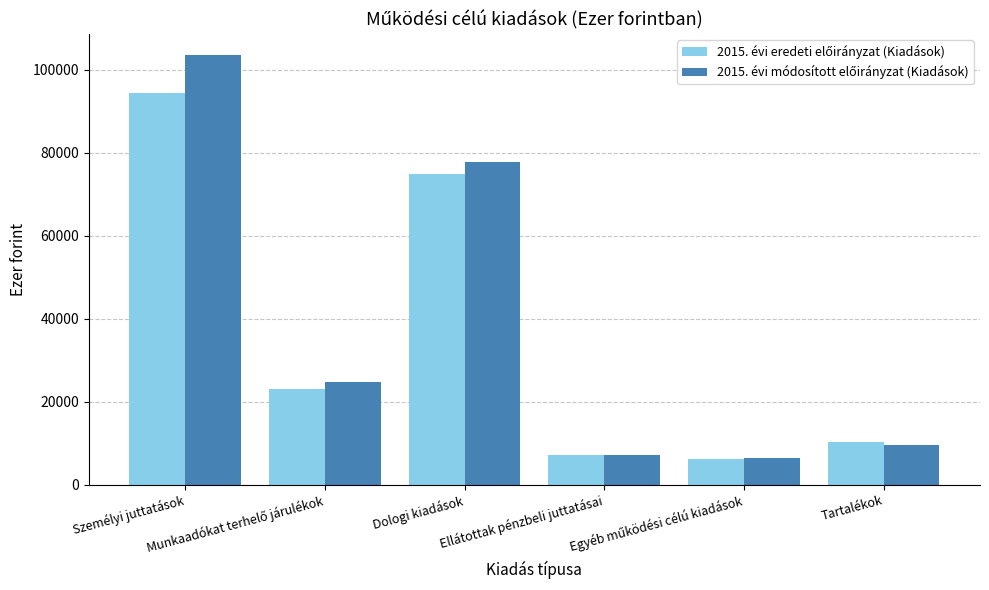

What is the greatest value displayed?

103469